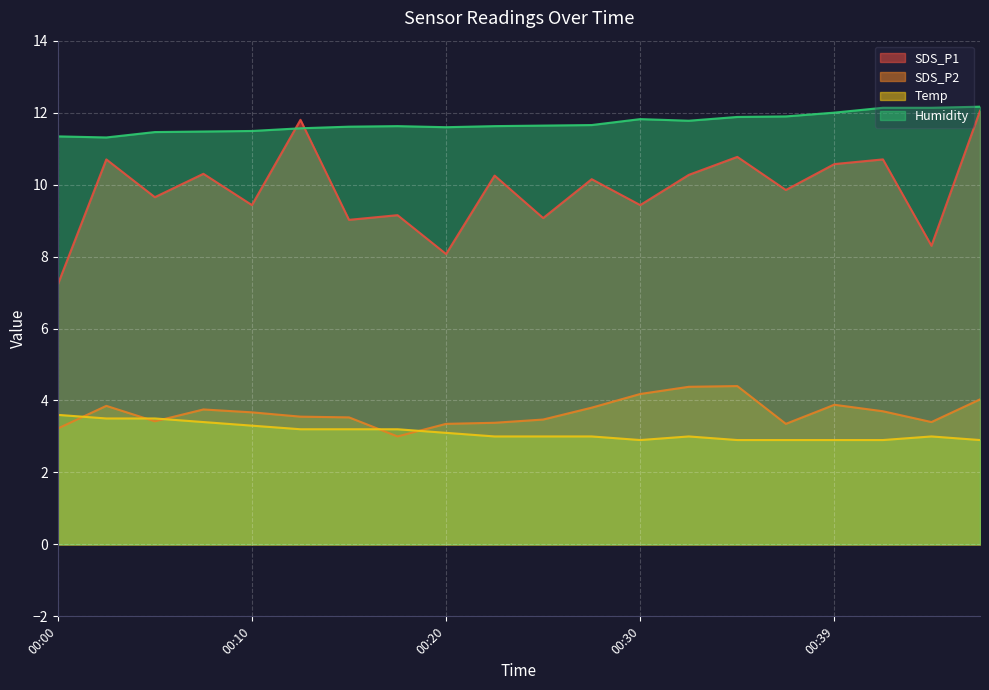

Reading right to left, what are all the values shown in this chart?

SDS_P1: 00:47=12.1	00:44=8.3	00:42=10.7	00:39=10.6	00:37=9.8	00:35=10.8	00:32=10.3	00:30=9.4	00:27=10.2	00:25=9.1	00:22=10.2	00:20=8.1	00:18=9.2	00:15=9.0	00:13=11.8	00:10=9.4	00:08=10.3	00:05=9.7	00:03=10.7	00:00=7.2
SDS_P2: 00:47=4.0	00:44=3.4	00:42=3.7	00:39=3.9	00:37=3.4	00:35=4.4	00:32=4.4	00:30=4.2	00:27=3.8	00:25=3.5	00:22=3.4	00:20=3.4	00:18=3.0	00:15=3.5	00:13=3.5	00:10=3.7	00:08=3.8	00:05=3.4	00:03=3.9	00:00=3.2
Temp: 00:47=2.9	00:44=3.0	00:42=2.9	00:39=2.9	00:37=2.9	00:35=2.9	00:32=3.0	00:30=2.9	00:27=3.0	00:25=3.0	00:22=3.0	00:20=3.1	00:18=3.2	00:15=3.2	00:13=3.2	00:10=3.3	00:08=3.4	00:05=3.5	00:03=3.5	00:00=3.6
Humidity: 00:47=12.2	00:44=12.1	00:42=12.1	00:39=12.0	00:37=11.9	00:35=11.9	00:32=11.8	00:30=11.8	00:27=11.7	00:25=11.6	00:22=11.6	00:20=11.6	00:18=11.6	00:15=11.6	00:13=11.6	00:10=11.5	00:08=11.5	00:05=11.5	00:03=11.3	00:00=11.3